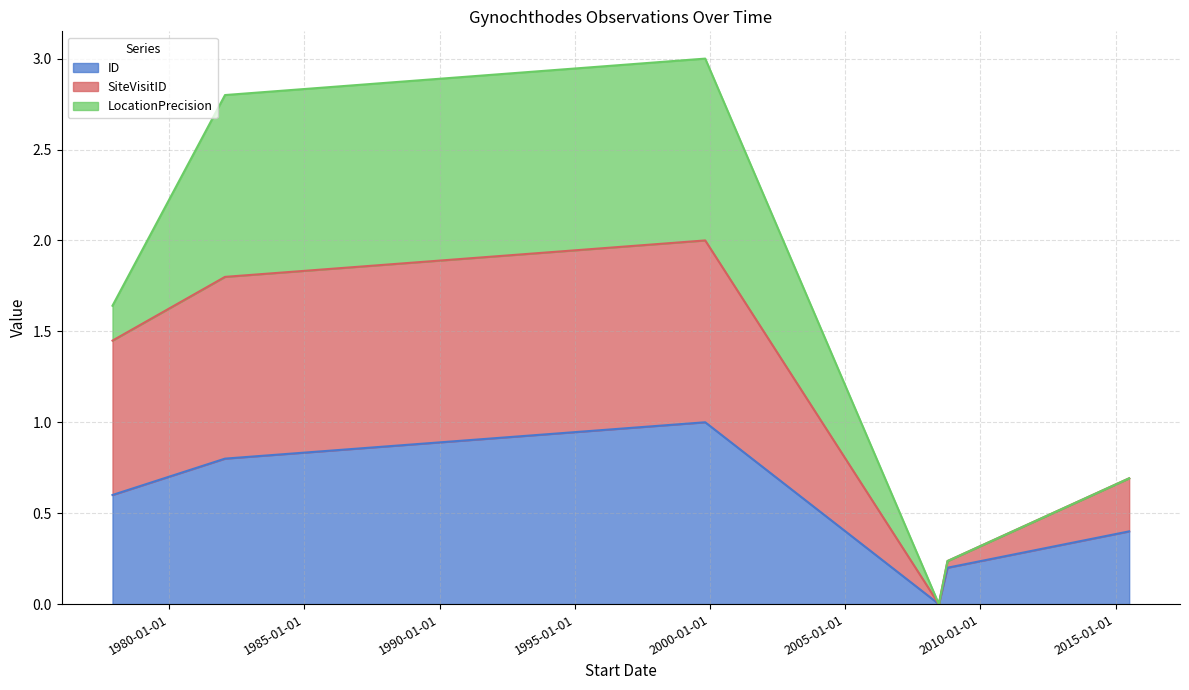

What is the sum of the ID values at 1982-01-24 and 1999-10-29?

1.8